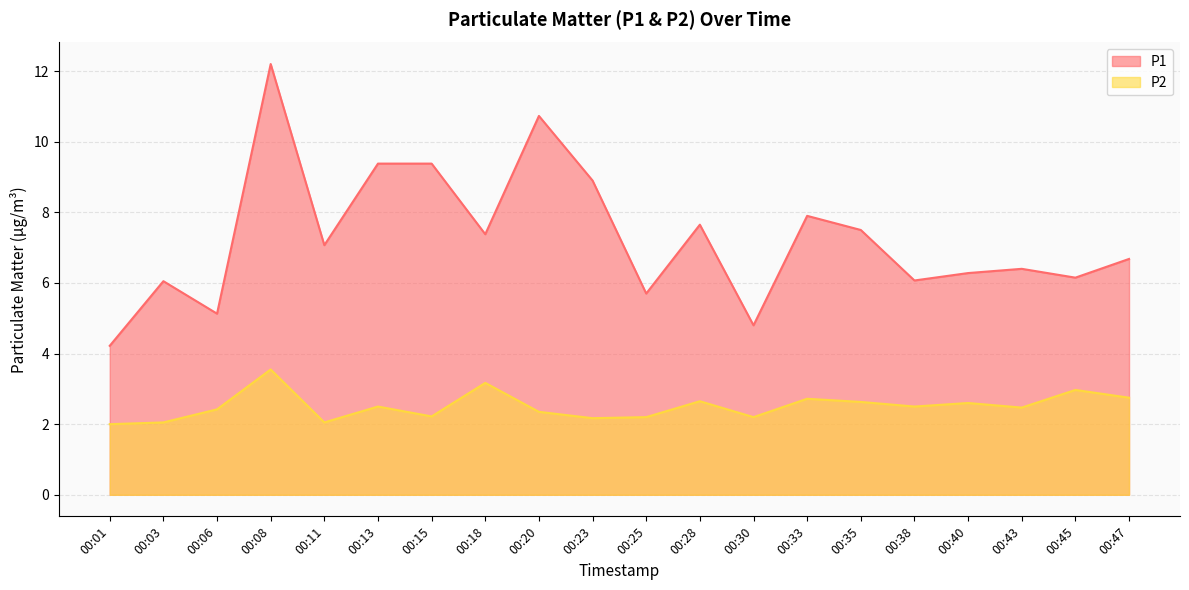

Reading right to left, what are all the values shown in this chart?

P1: 00:47=6.7	00:45=6.2	00:43=6.4	00:40=6.3	00:38=6.1	00:35=7.5	00:33=7.9	00:30=4.8	00:28=7.7	00:25=5.7	00:23=8.9	00:20=10.7	00:18=7.4	00:15=9.4	00:13=9.4	00:11=7.1	00:08=12.2	00:06=5.1	00:03=6.0	00:01=4.2
P2: 00:47=2.8	00:45=3.0	00:43=2.5	00:40=2.6	00:38=2.5	00:35=2.6	00:33=2.7	00:30=2.2	00:28=2.6	00:25=2.2	00:23=2.2	00:20=2.4	00:18=3.2	00:15=2.2	00:13=2.5	00:11=2.0	00:08=3.5	00:06=2.4	00:03=2.0	00:01=2.0